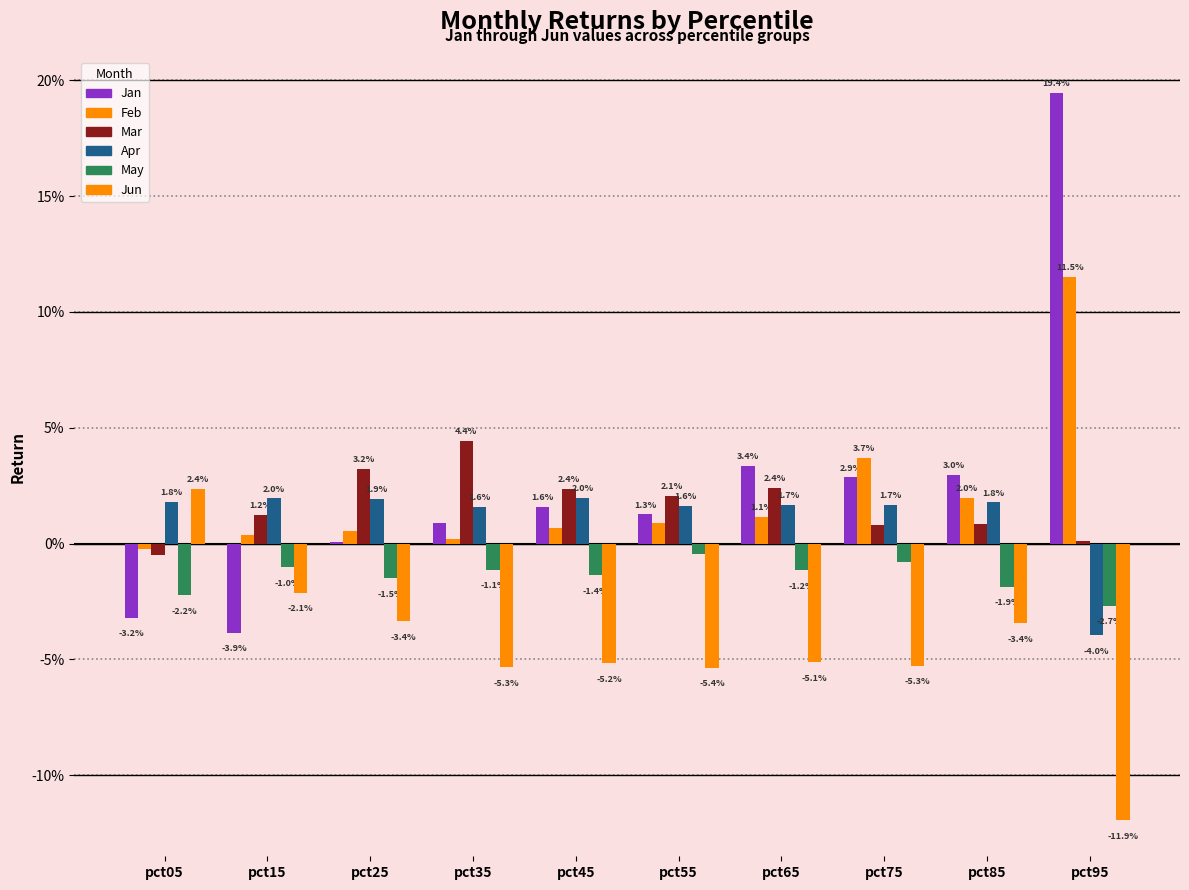

Does the chart contain stacked bars?

No